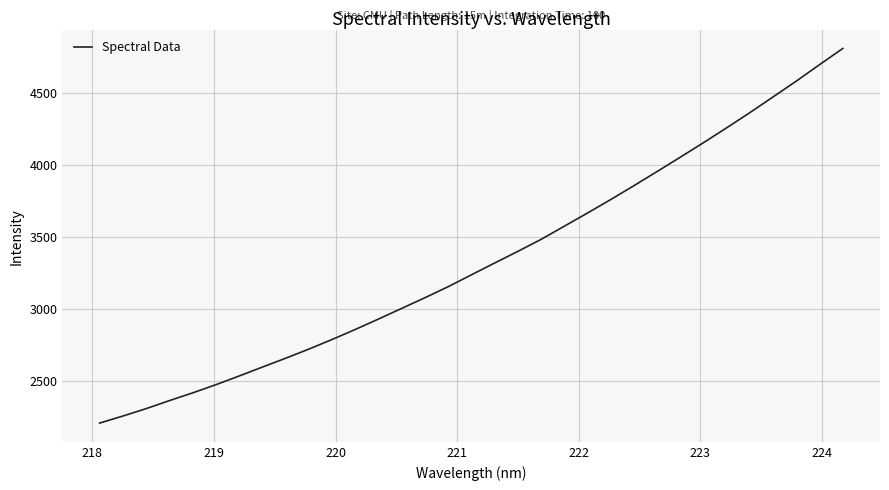

What is the minimum value shown in the chart?

2205.3